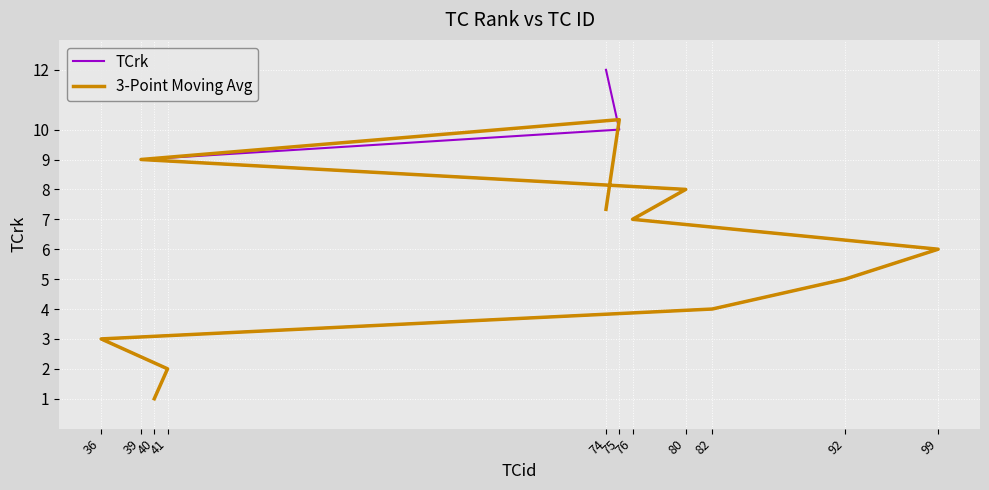

List the series in order of their overall mean, highest first.

TCrk, 3-Point Moving Avg